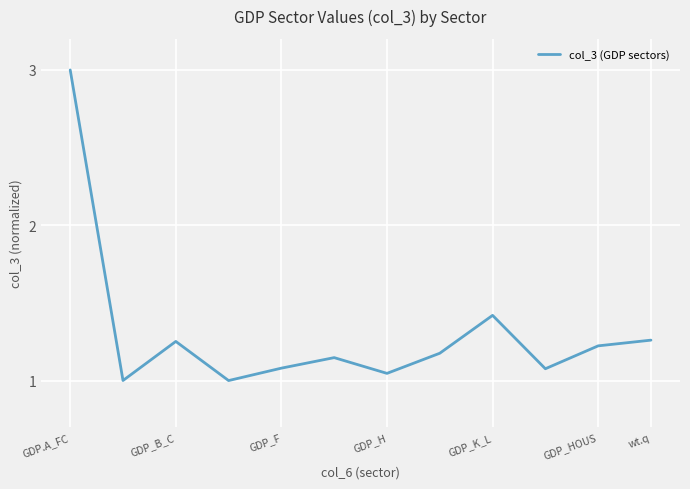

Does the chart display data point markers on the line(s)?

No